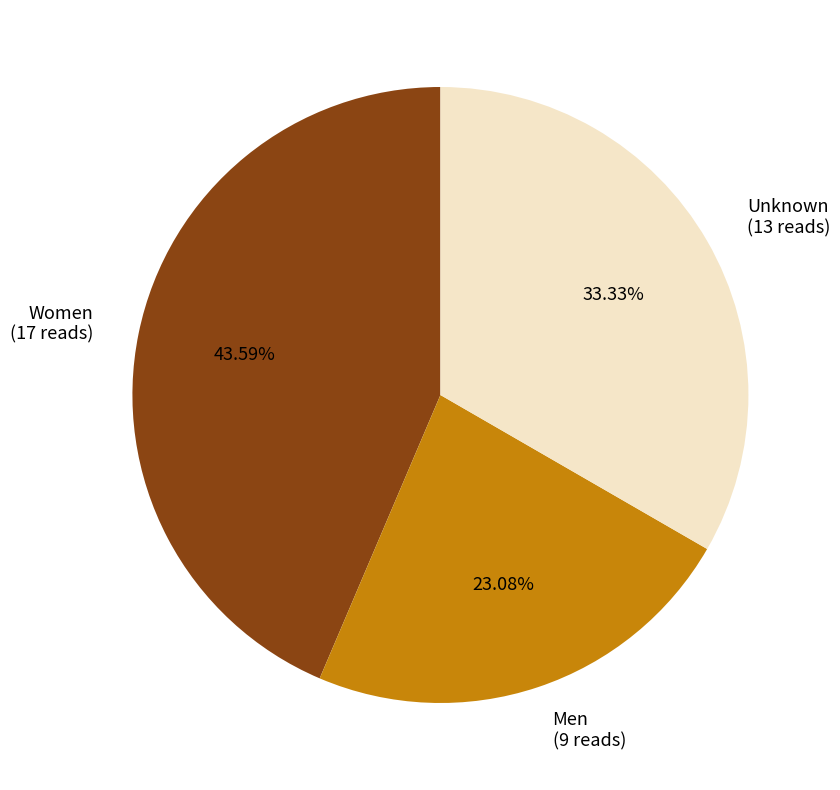

What is the ratio of the value at Unknown to the value at Women?

0.8